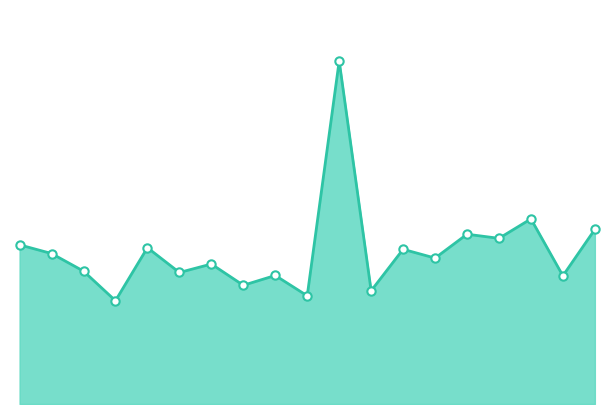

True or false: the data has more than 2 interior local peaks.

True